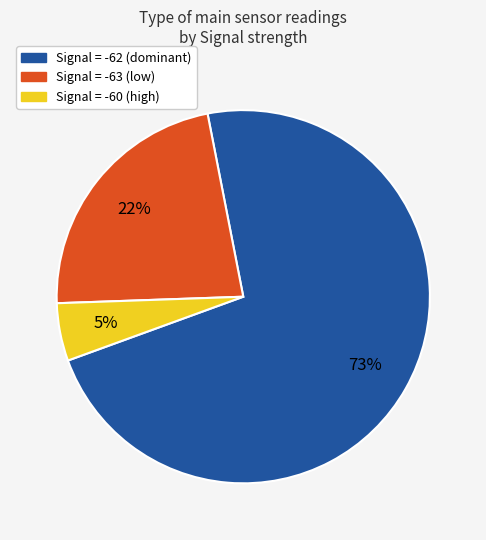

Is there a majority slice in this chart?

Yes